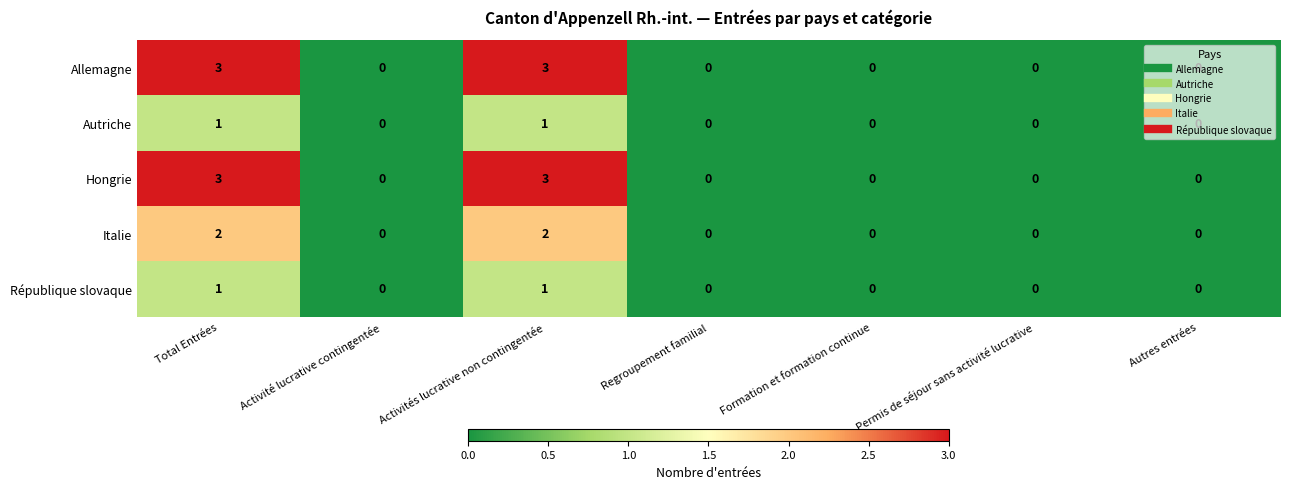

How many positive values does the République slovaque series have?

2